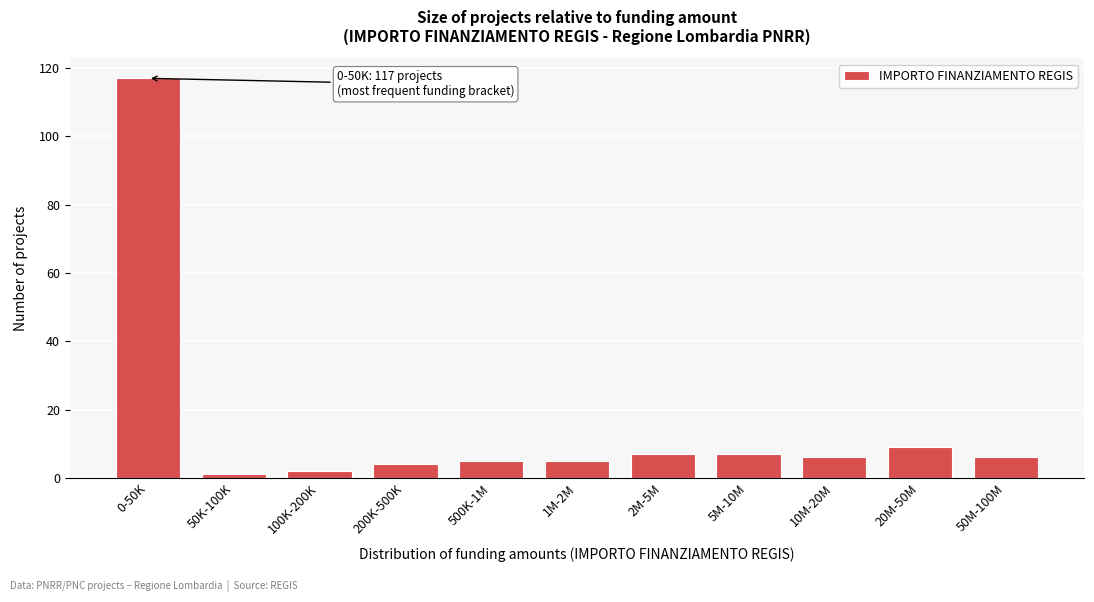

Reading right to left, list all the values displayed in this chart.

50M-100M=6	20M-50M=9	10M-20M=6	5M-10M=7	2M-5M=7	1M-2M=5	500K-1M=5	200K-500K=4	100K-200K=2	50K-100K=1	0-50K=117